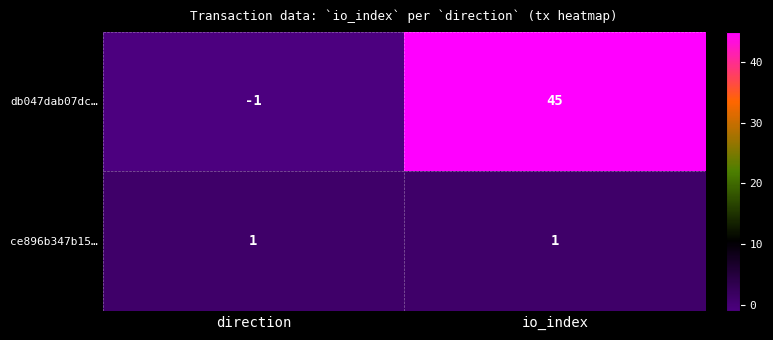

Which label corresponds to the smallest value in the chart?

direction